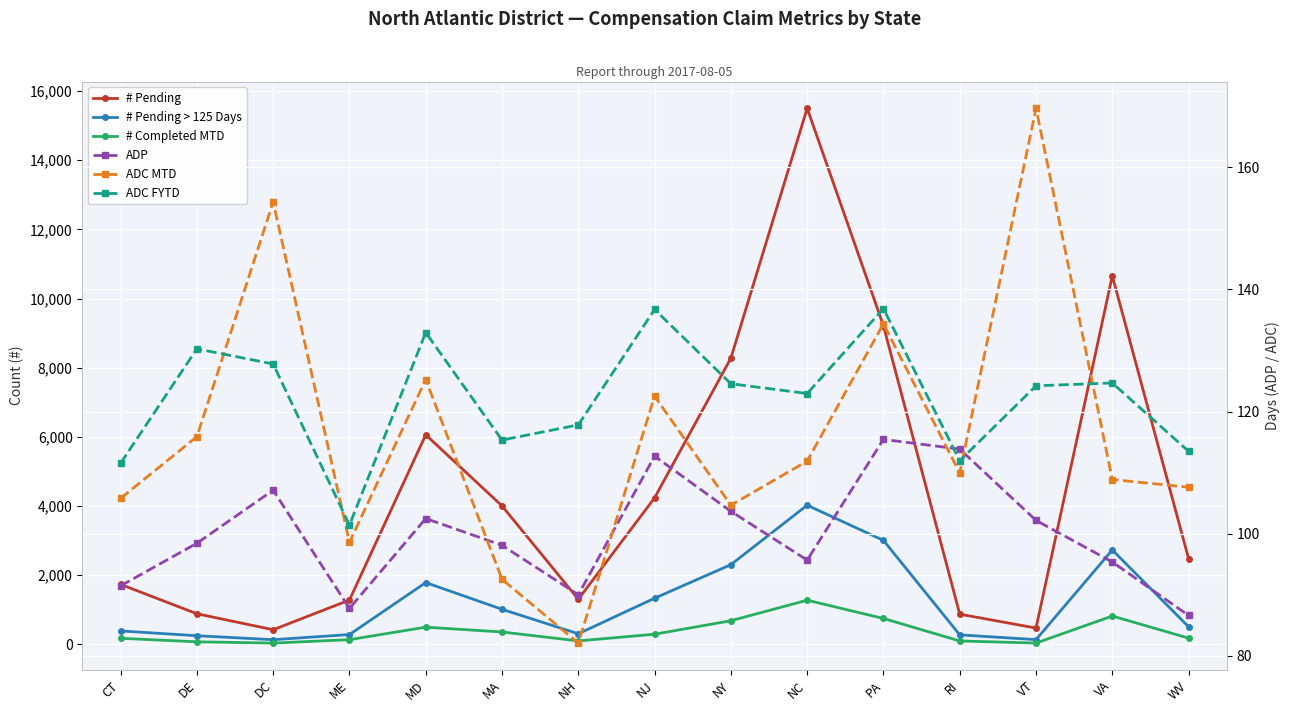

At which label does # Pending reach its peak?

NC